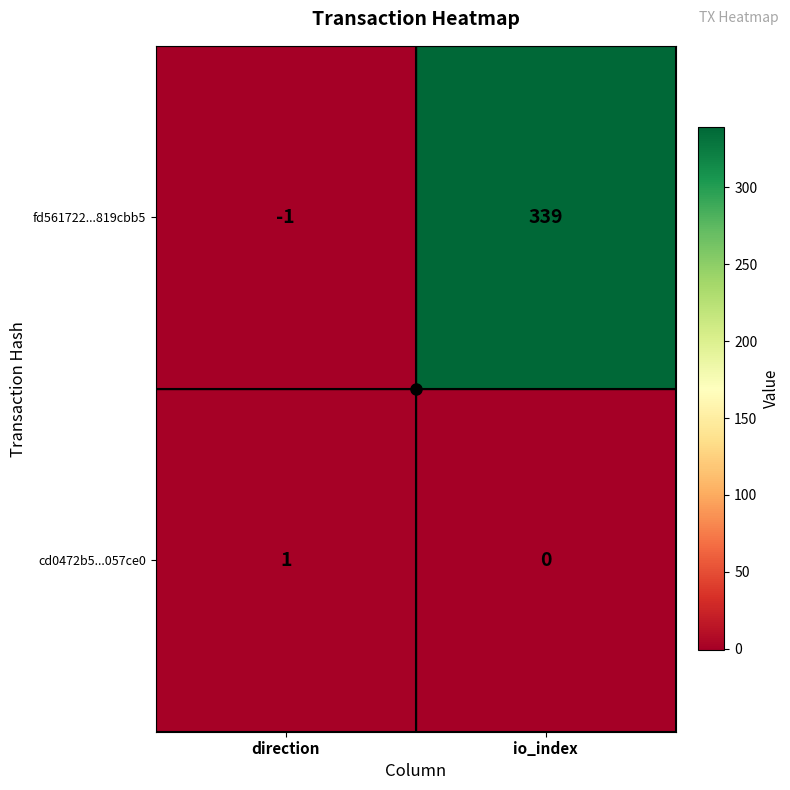

The fd561722...819cbb5 series shows -2 at direction. True or false?

False